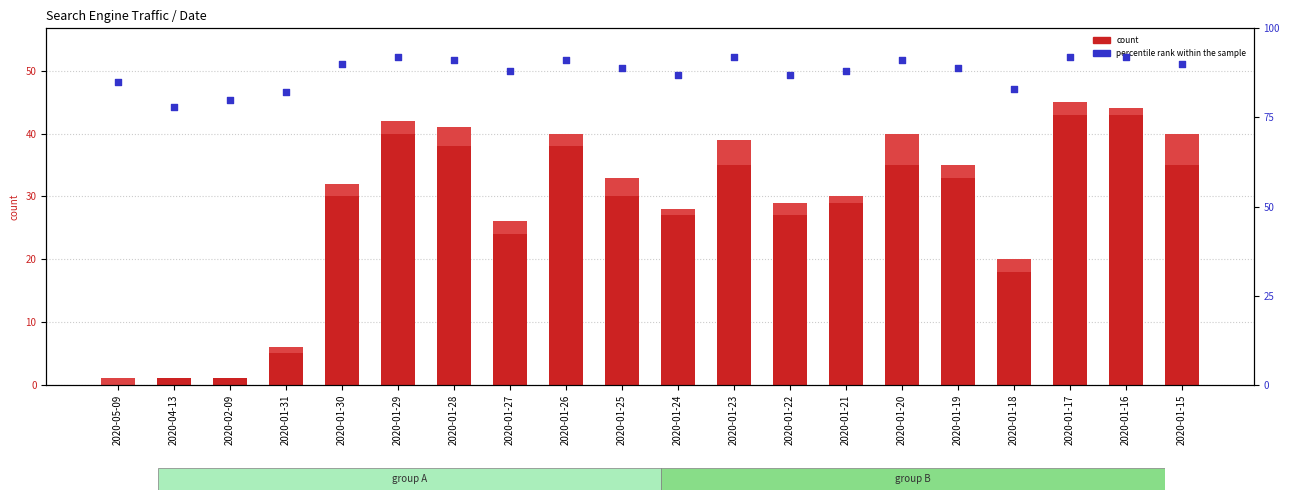

Which series has the largest Y range (max minus min)?

count